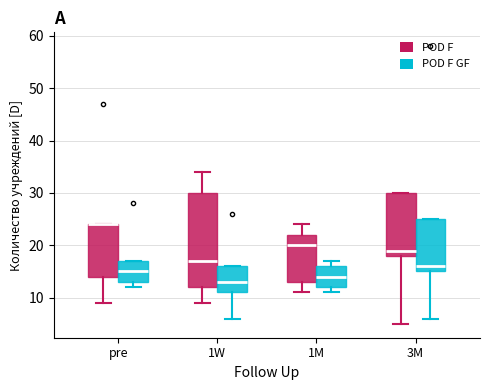

Reading left to right, read every box against the y-axis: the position of its median line, the range the box covers, and the ends of its whiskers. The values are not printed on the chart, so give them approximately, as read against the axis.

pre (POD F): median 24 (drawn on the box's upper edge), box 14 to 24, whiskers 9 to 24
pre (POD F GF): median 15, box 13 to 17, whiskers 12 to 17
1W (POD F): median 17, box 12 to 30, whiskers 9 to 34
1W (POD F GF): median 13, box 11 to 16, whiskers 6 to 16
1M (POD F): median 20, box 13 to 22, whiskers 11 to 24
1M (POD F GF): median 14, box 12 to 16, whiskers 11 to 17
3M (POD F): median 19, box 18 to 30, whiskers 5 to 30
3M (POD F GF): median 16, box 15 to 25, whiskers 6 to 25